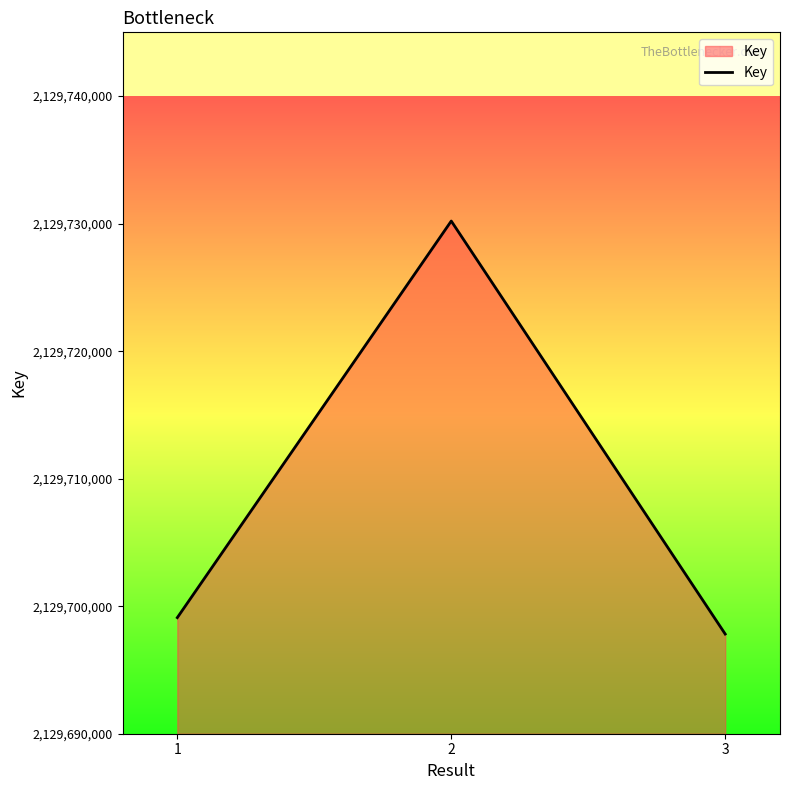

What value does the data have at 2, to the nearest 50?

2129730200